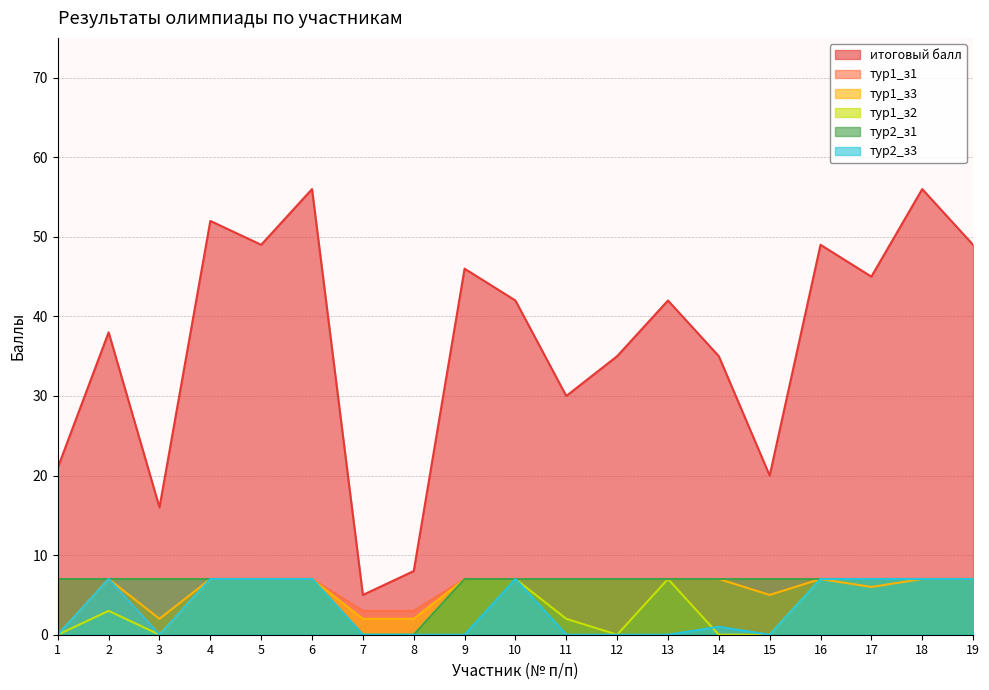

Does the chart display data point markers on the line(s)?

No